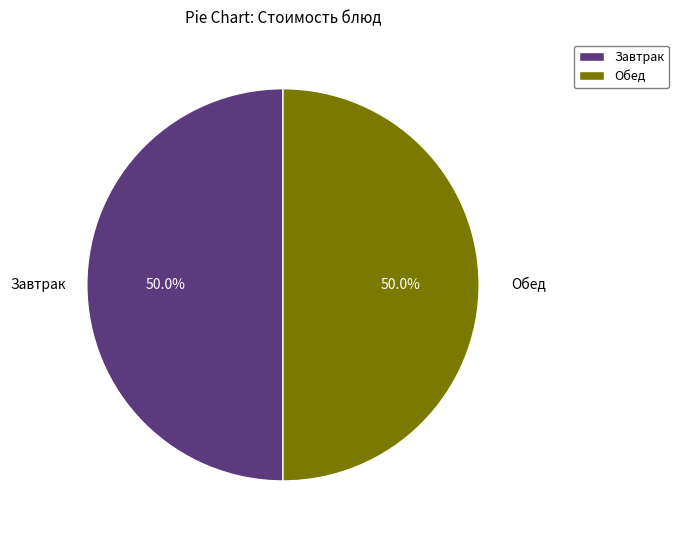

Approximately how many times larger is the value at Завтрак compared to Обед?

1.0